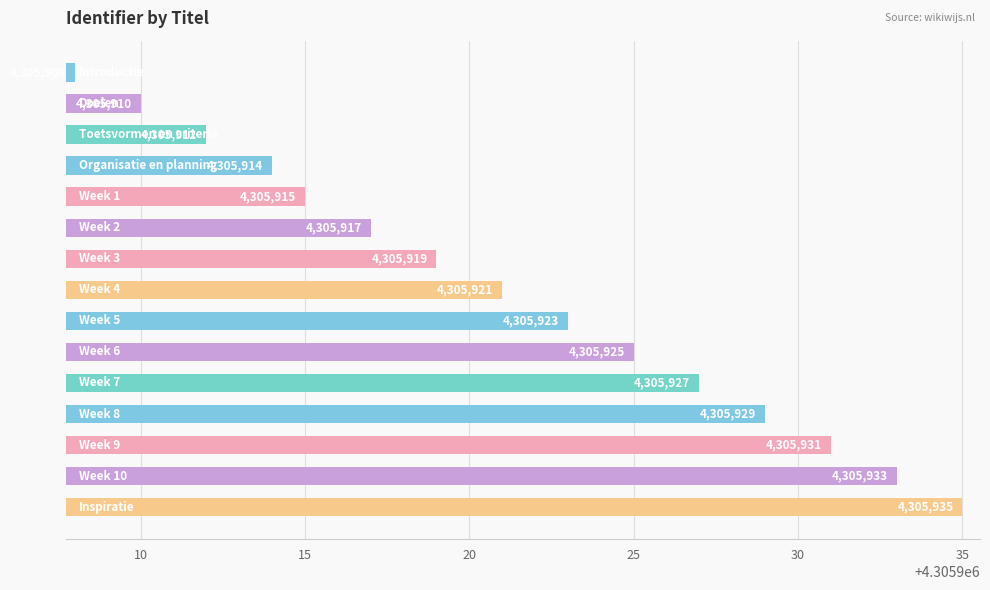

What is the maximum value shown in the chart?

4305935